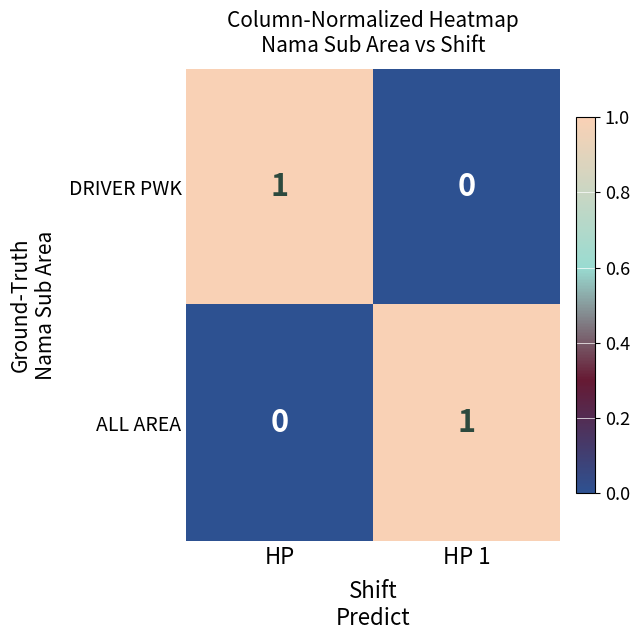

Count the number of categories in the chart.

2